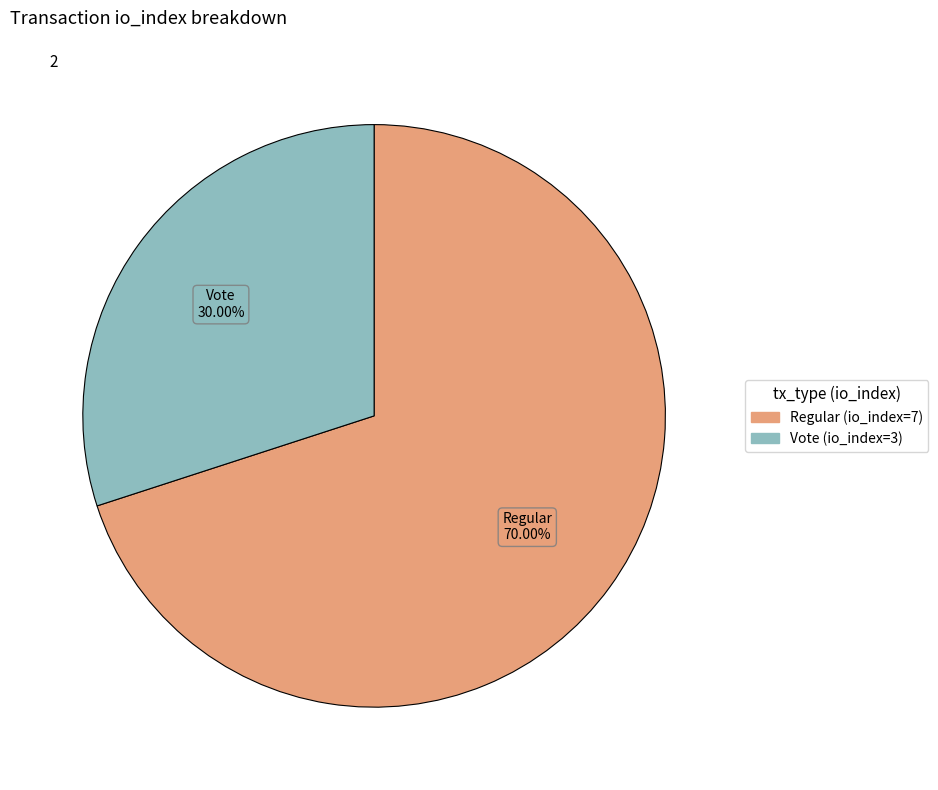

What is the ratio of the value at Vote (io_index=3) to the value at Regular (io_index=7)?

0.4